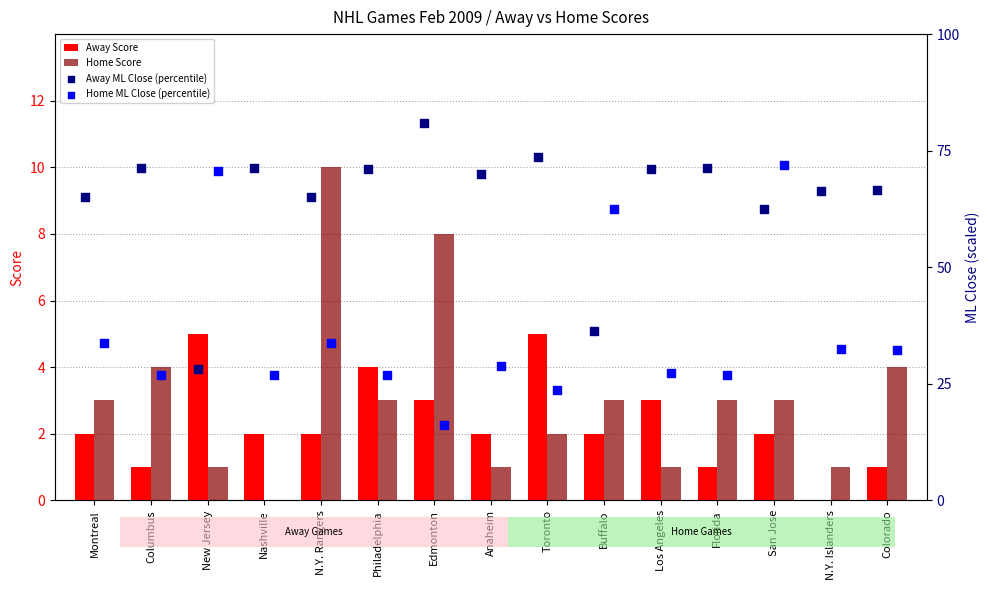

What is the sum of all Away Score values?

35